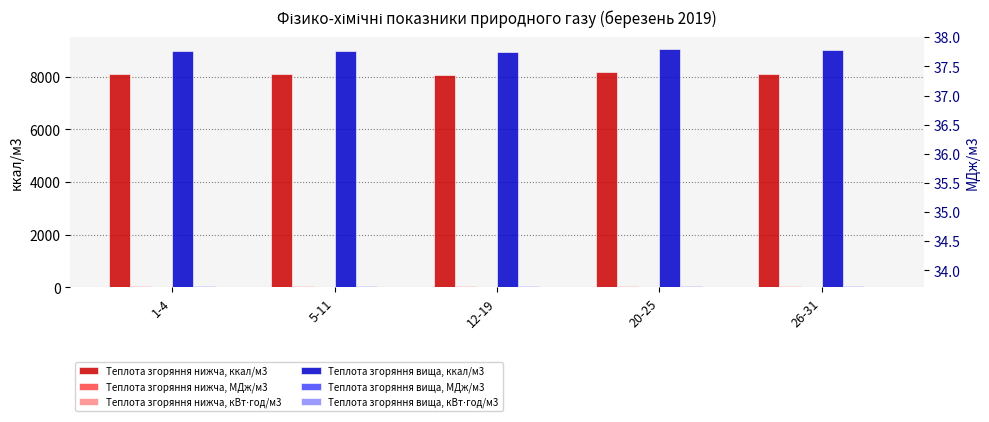

What is the difference between the maximum and second lowest values in the Теплота згоряння вища, ккал/м3 series?

84.9